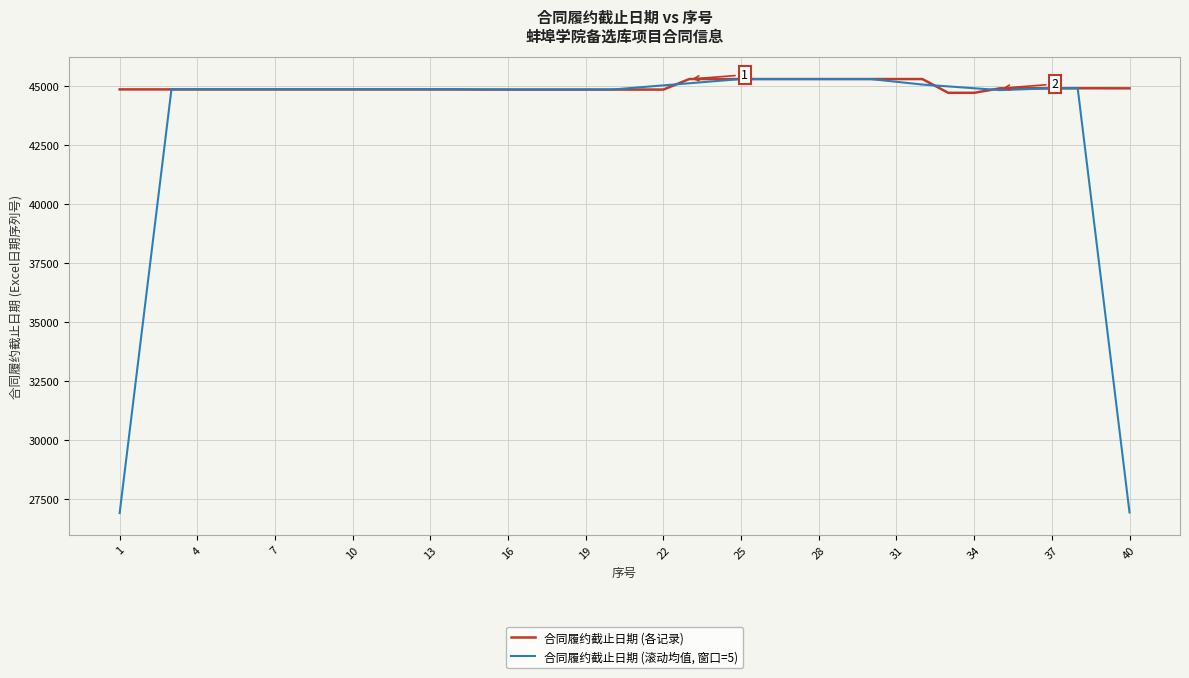

List the series in order of their overall mean, lowest first.

合同履约截止日期 (滚动均值, 窗口=5), 合同履约截止日期 (各记录)